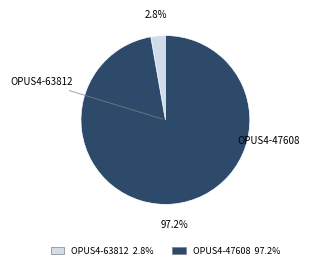

To the nearest percent, what is the combined percentage of OPUS4-63812 and OPUS4-47608?

100%